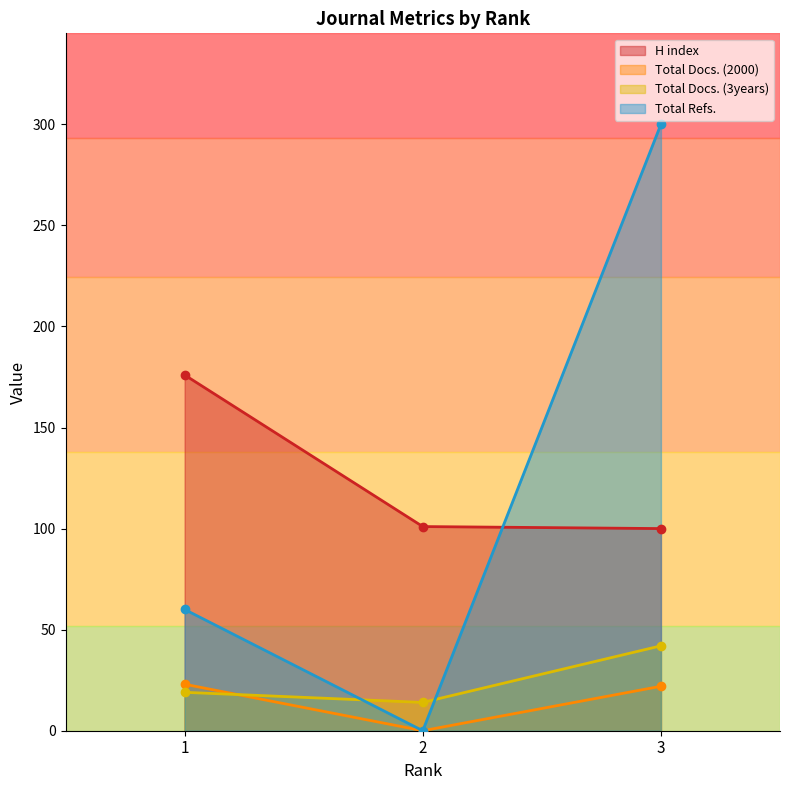

At which label does Total Refs. reach its peak?

3